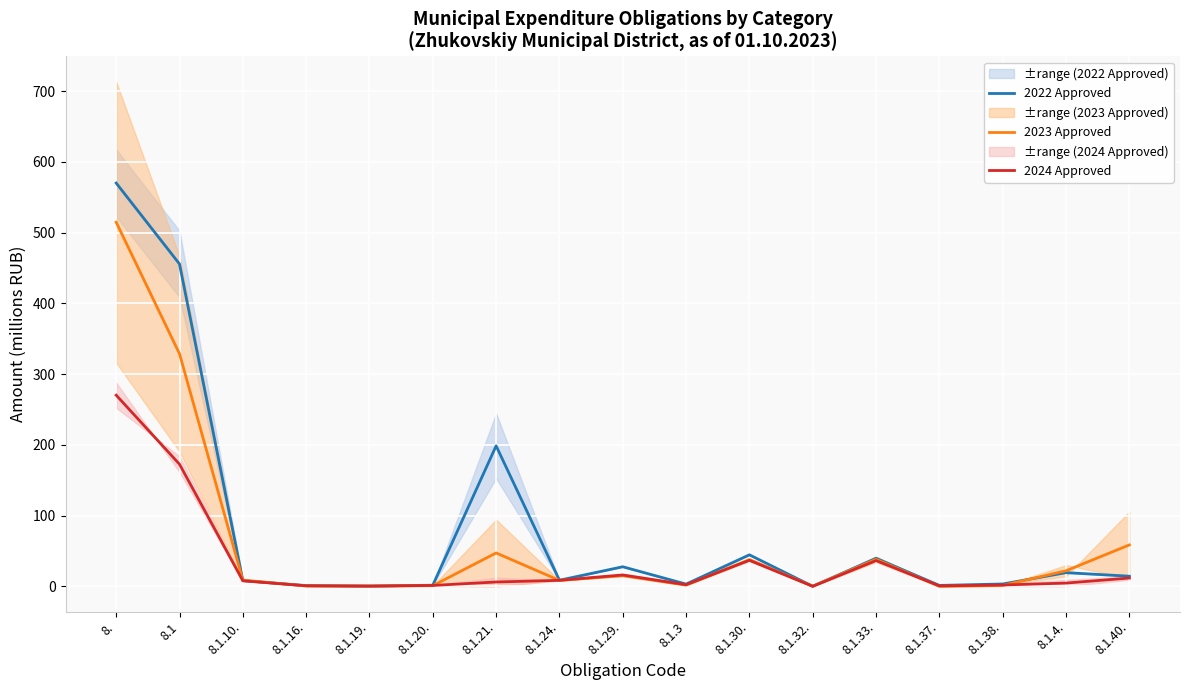

What position from the left is 8.1.19.?

5